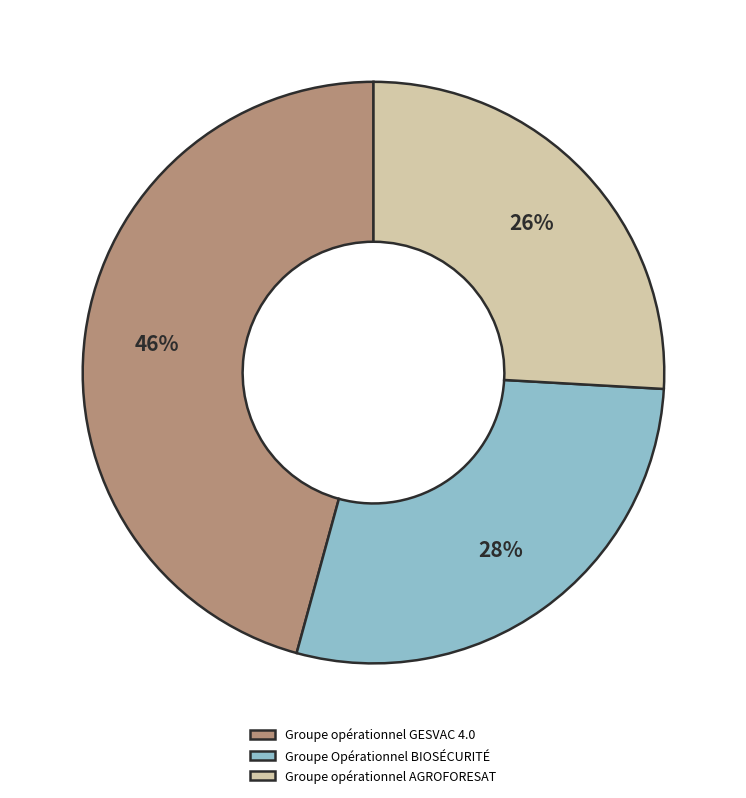

To the nearest percent, what is the combined percentage of Groupe Opérationnel BIOSÉCURITÉ and Groupe opérationnel GESVAC 4.0?

74%